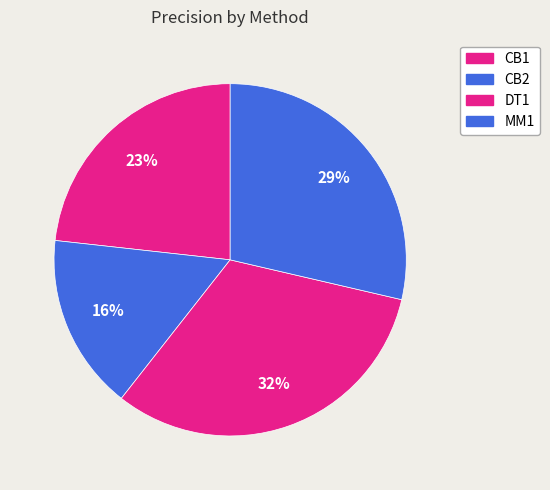

What is the smallest slice in the pie chart?

CB2